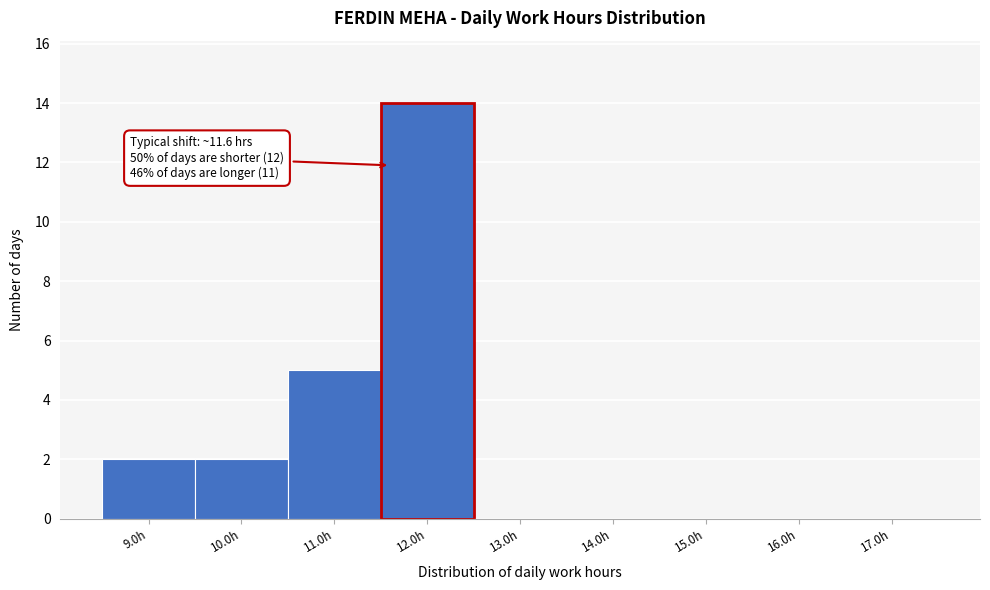

Over which range of the x-axis is the bar tallest?

11.5 to 12.5